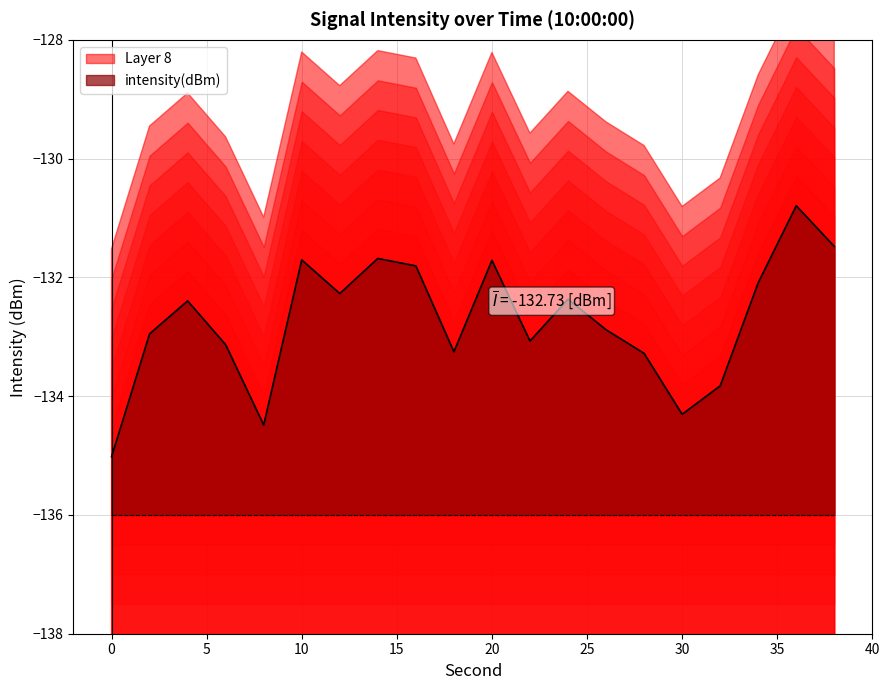

List the labels in order of value, largest first.

36, 38, 14, 10, 20, 16, 34, 12, 24, 4, 26, 2, 22, 6, 18, 28, 32, 30, 8, 0